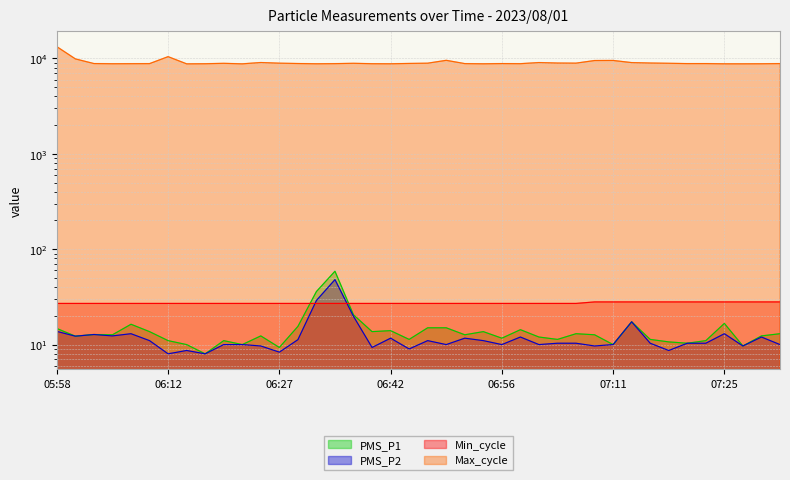

What is the value of the PMS_P2 point at the 14th from the left?

11.2